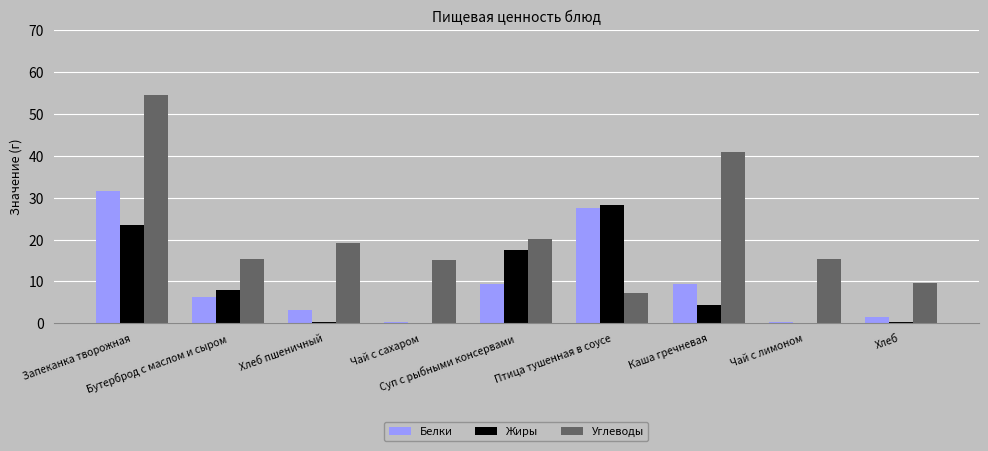

What is the sum of all Углеводы values?

197.4